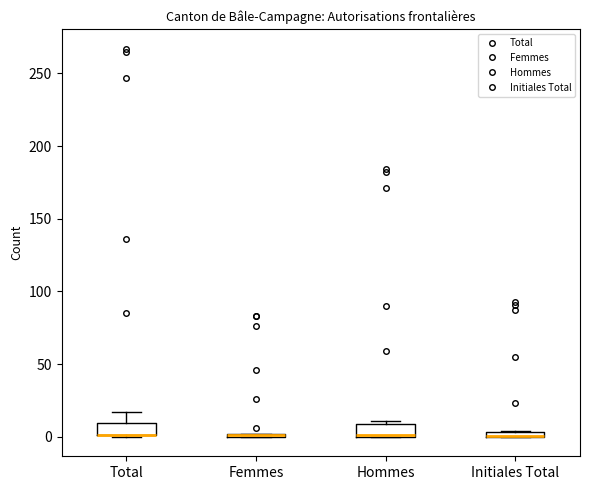

Where does the upper whisker of the box for Total end on the y-axis? The values are not printed on the chart, so give them approximately, as read against the axis.

15